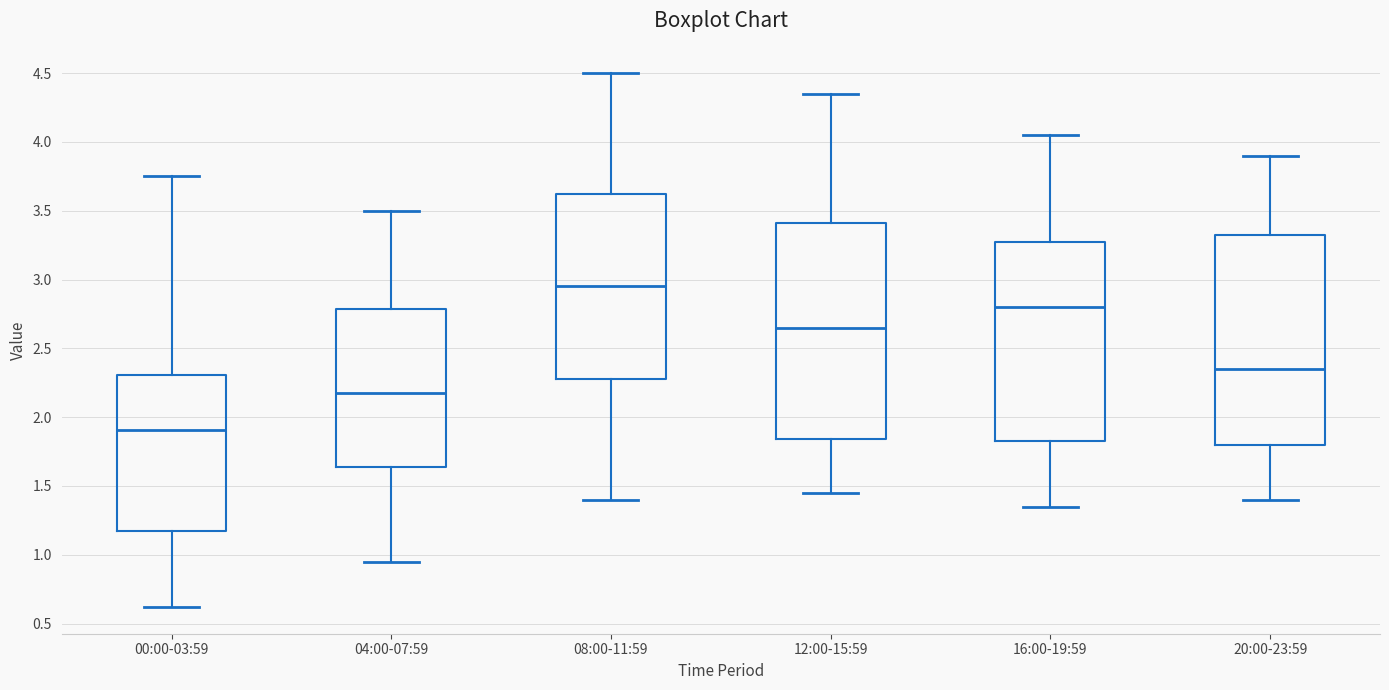

Where does the lower whisker of the box for 08:00-11:59 end on the y-axis? The values are not printed on the chart, so give them approximately, as read against the axis.

1.40